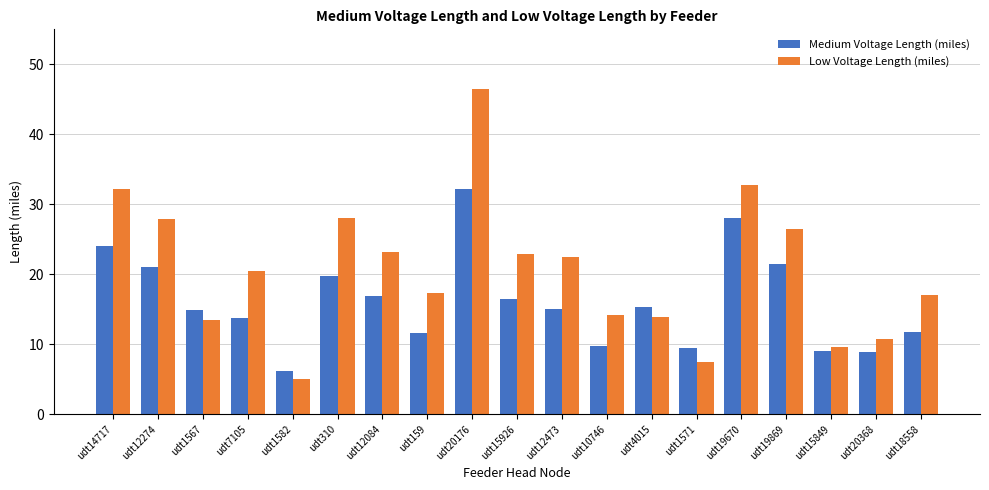

What is the approximate value of Low Voltage Length (miles) at udt20368?

10.7